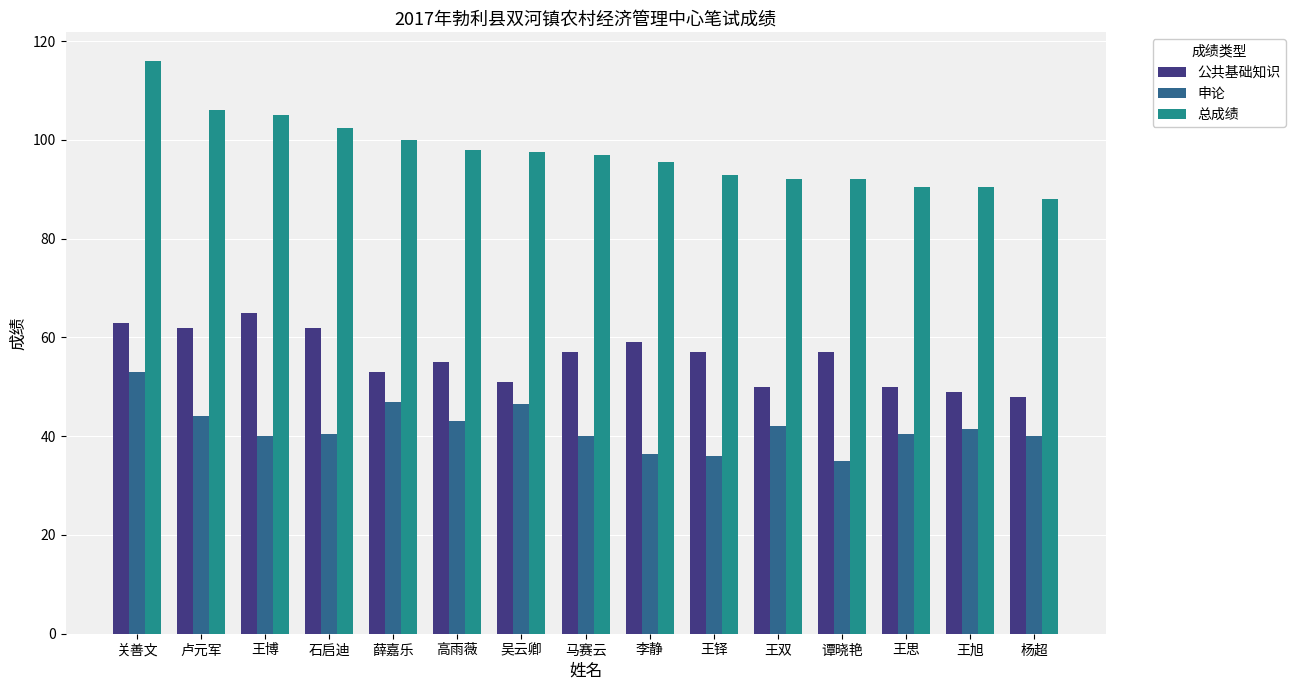

What is the minimum value for 总成绩?

88.0